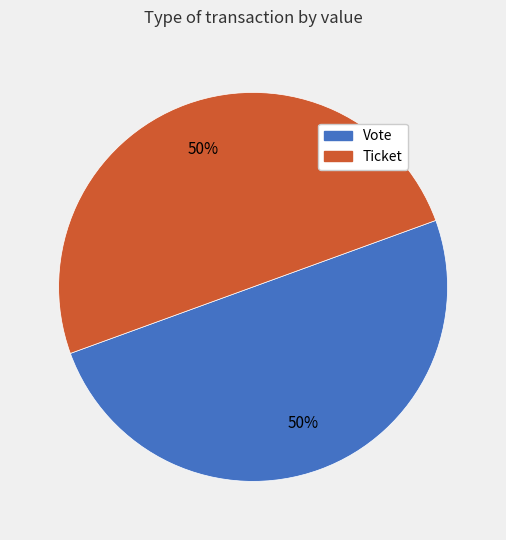

To the nearest percent, what is the difference between the Ticket and Vote slice percentages?

0%